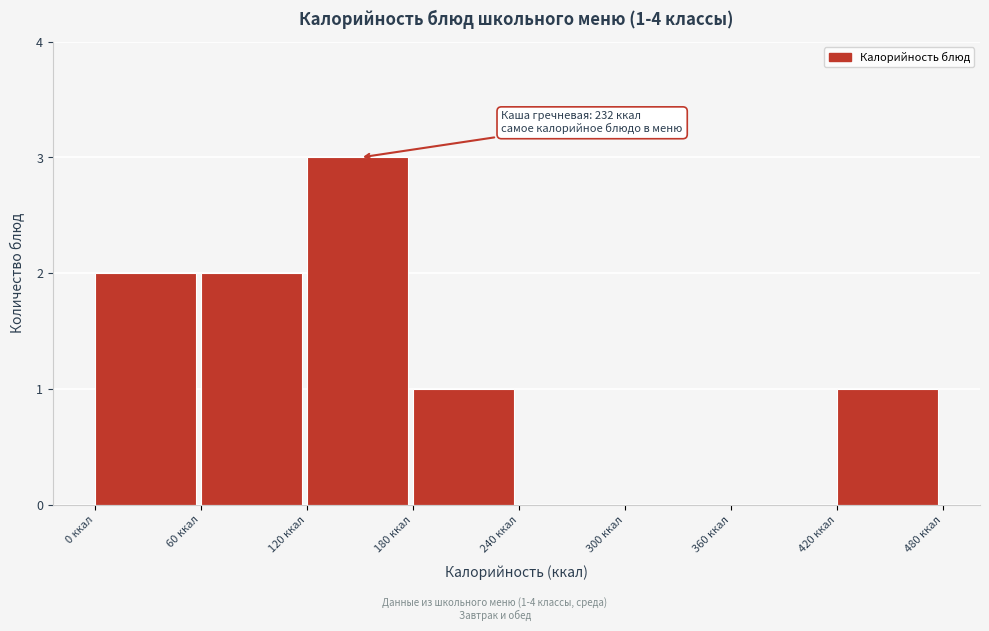

Over which range of the x-axis is the bar tallest?

120 to 180